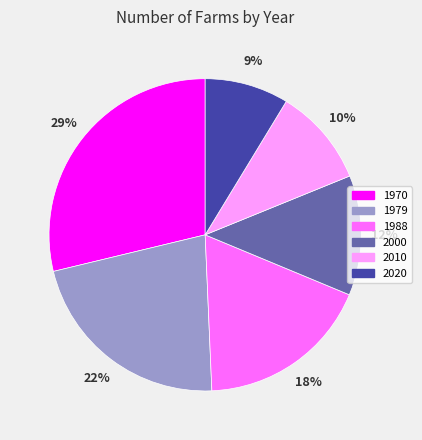

Between 1970 and 2010, which is larger?

1970